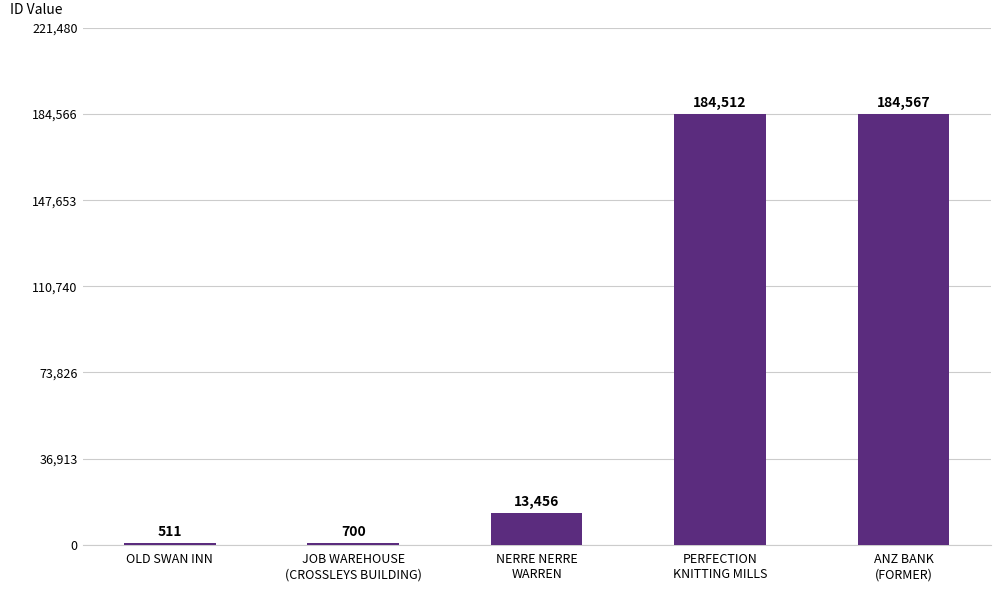

Between OLD SWAN INN and PERFECTION
KNITTING MILLS, which is larger?

PERFECTION
KNITTING MILLS